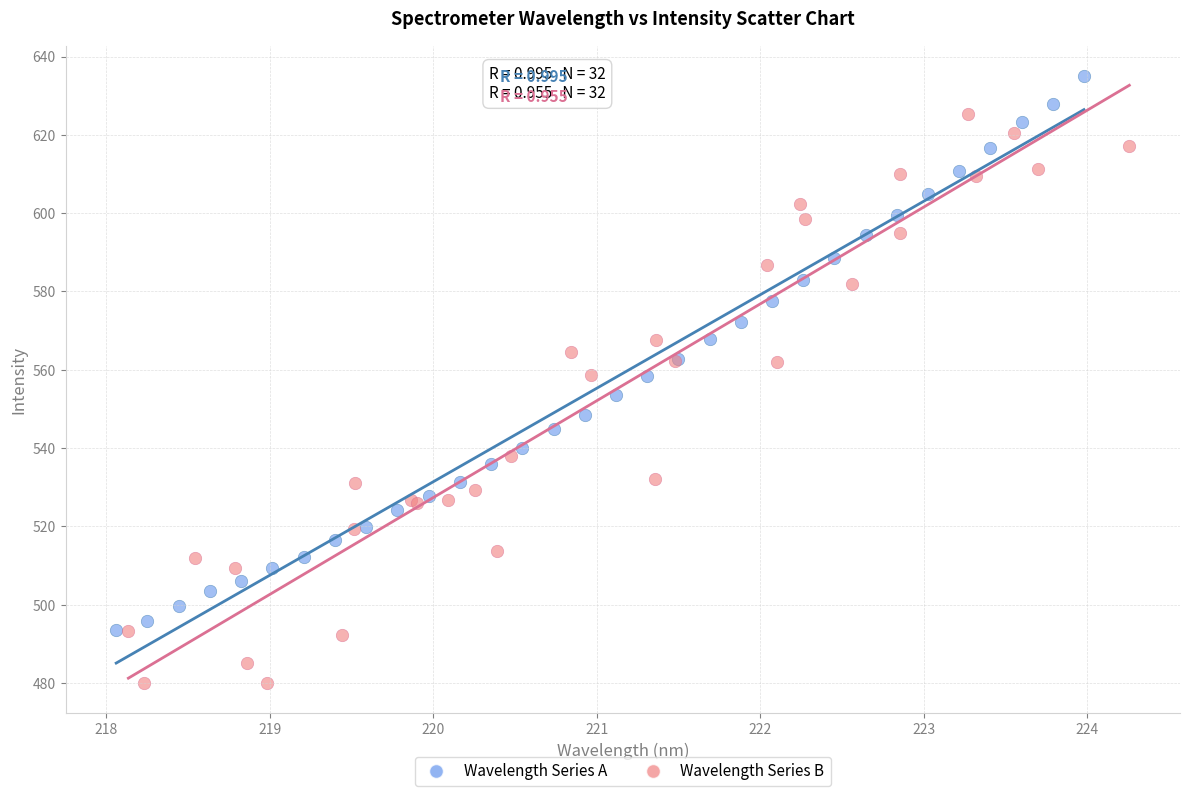

Which series reaches the minimum Y coordinate?

Wavelength Series B